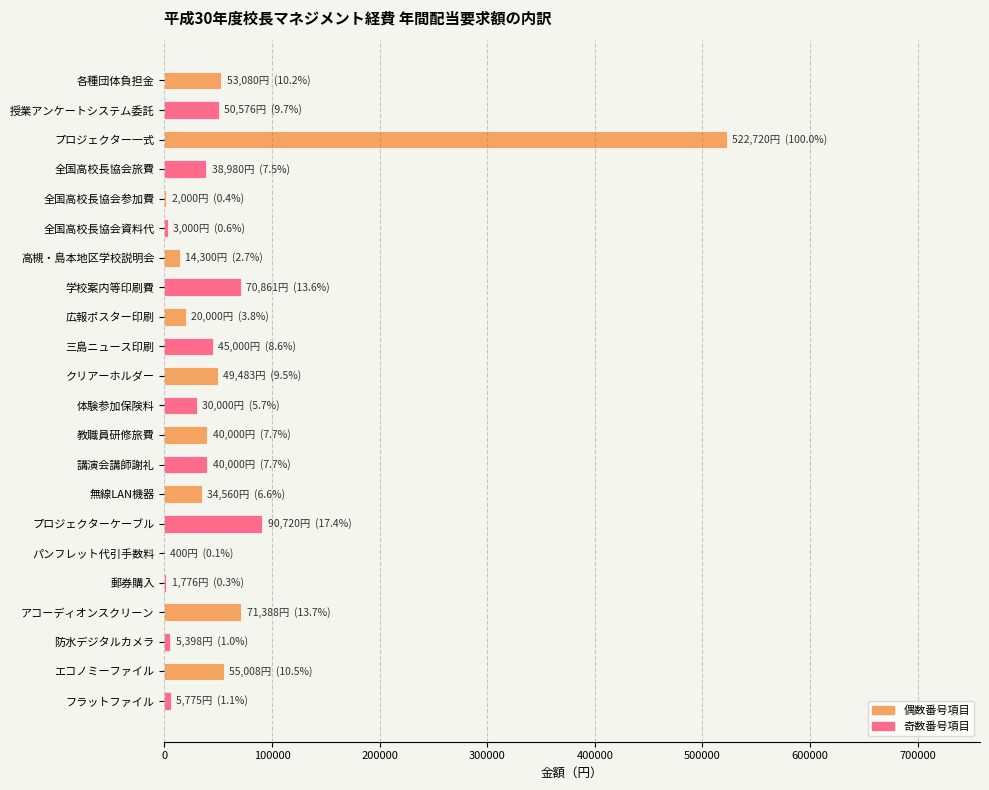

What is the maximum value shown in the chart?

522720